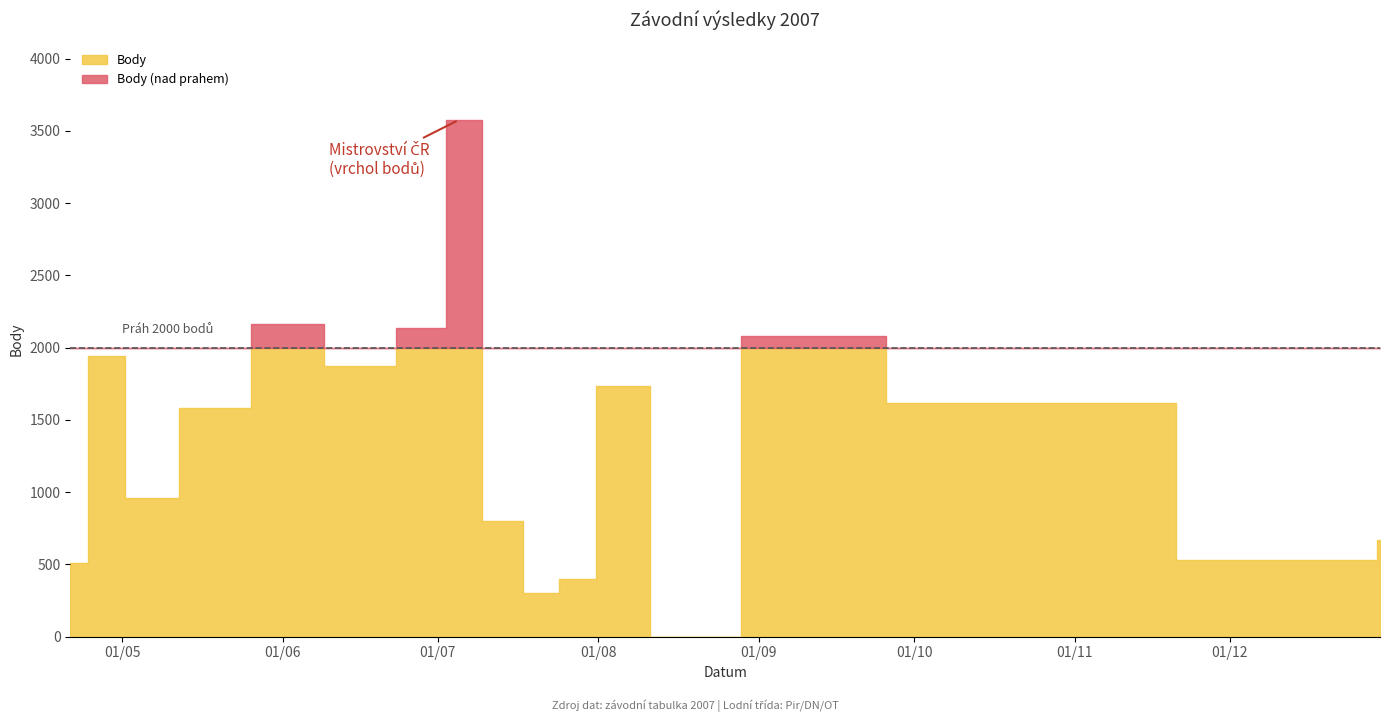

How many lines are shown in the chart?

2